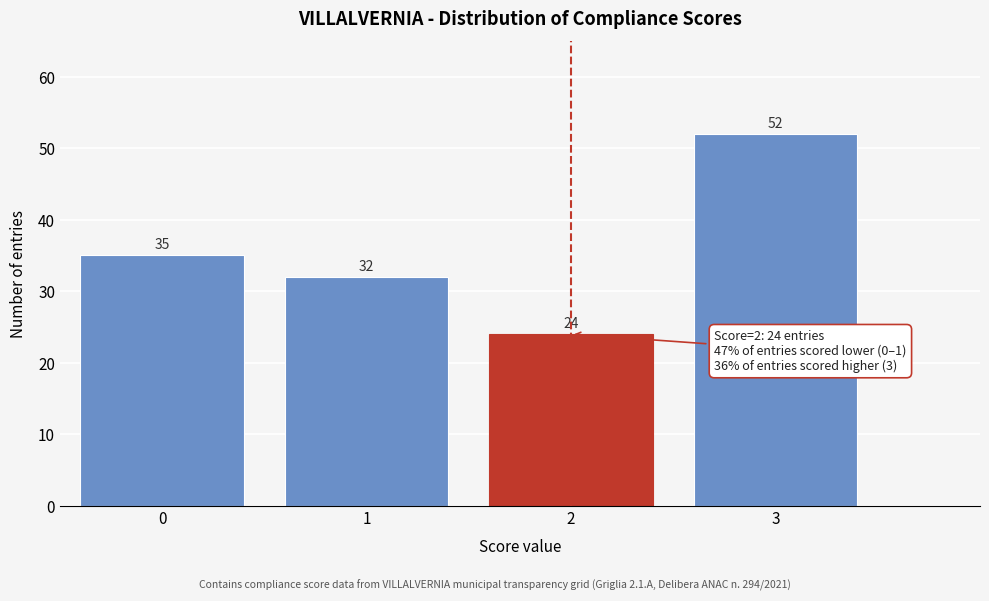

Reading left to right, extract all data points from this chart.

35	32	24	52